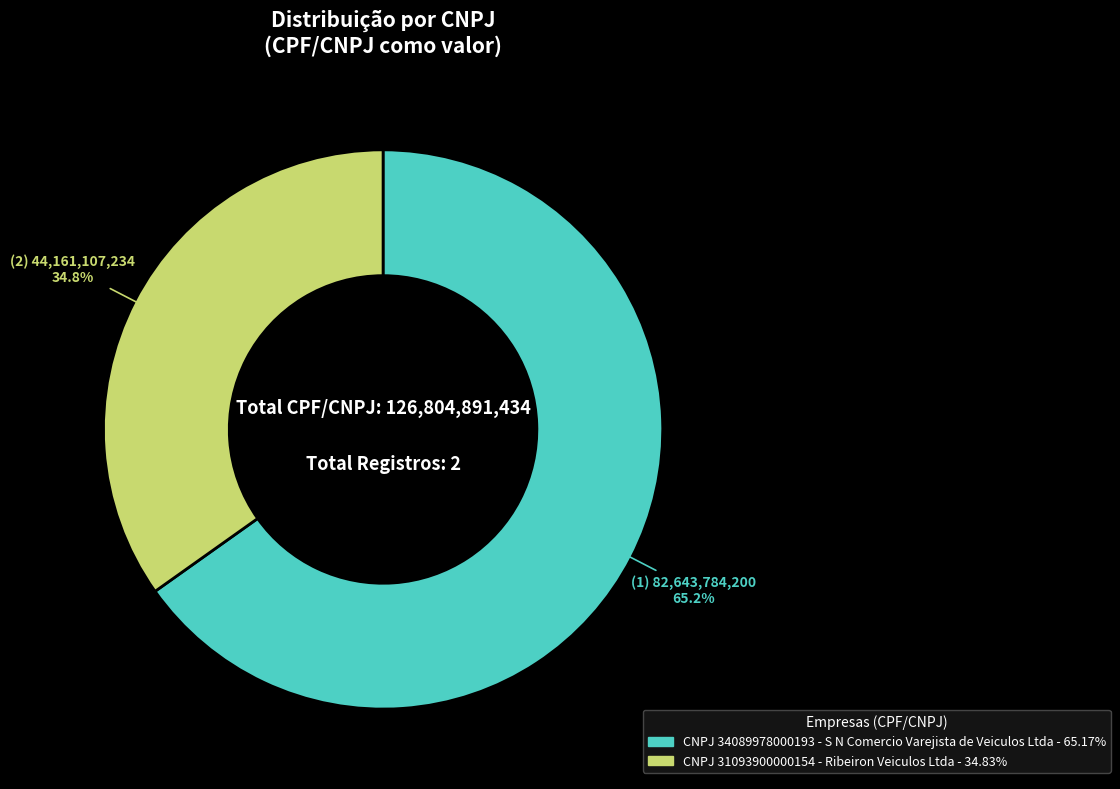

Does any single category account for the majority?

Yes